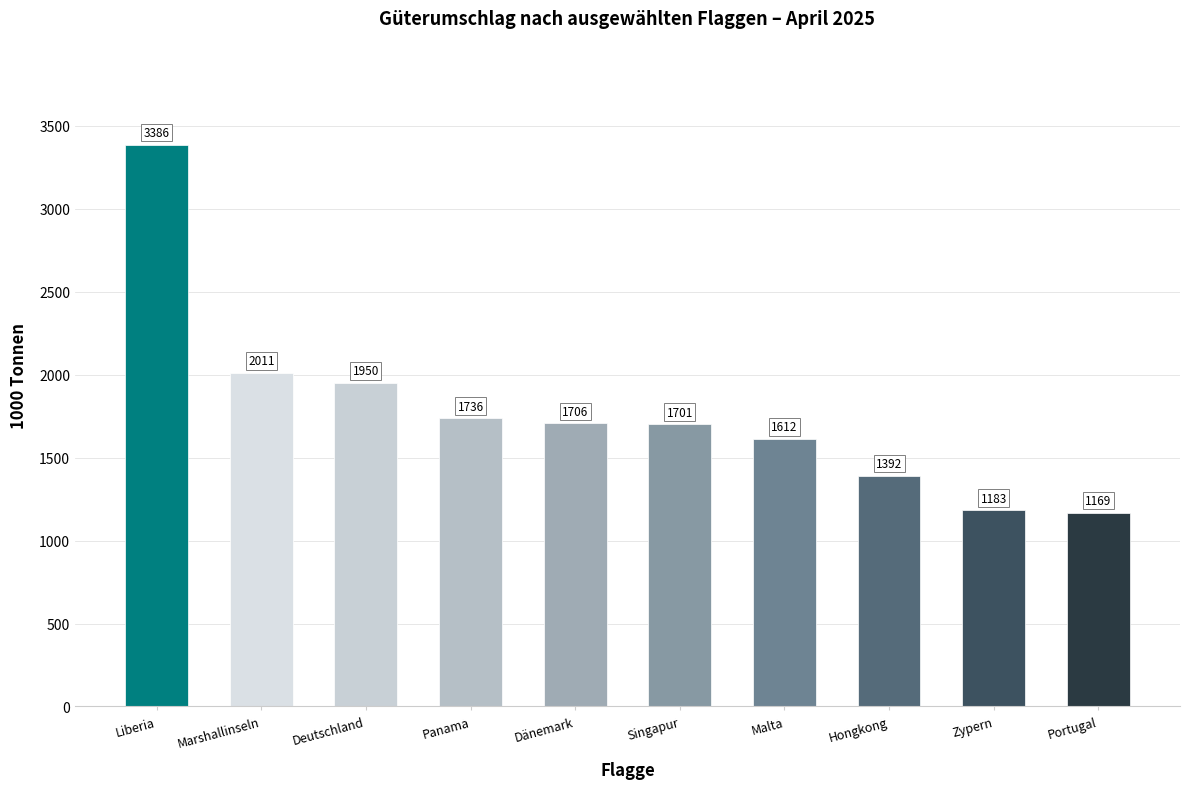

What is the label of the 6th bar from the right?

Dänemark